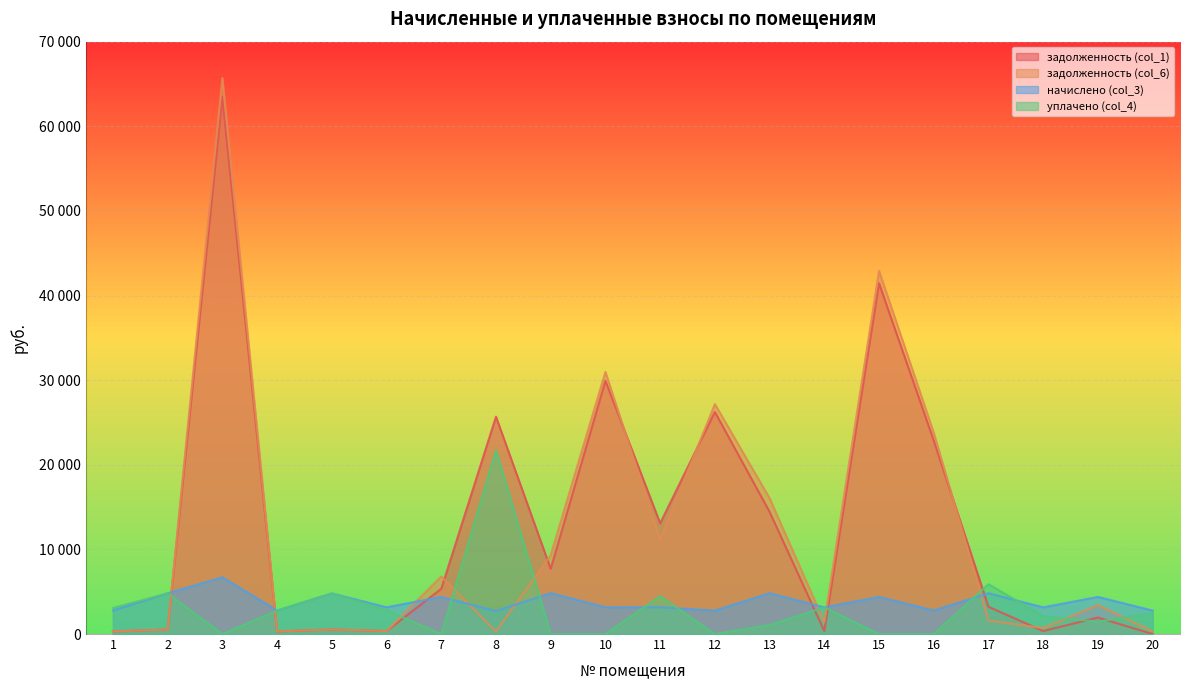

What is the value of the задолженность (col_1) point at the 5th from the left?

542.4